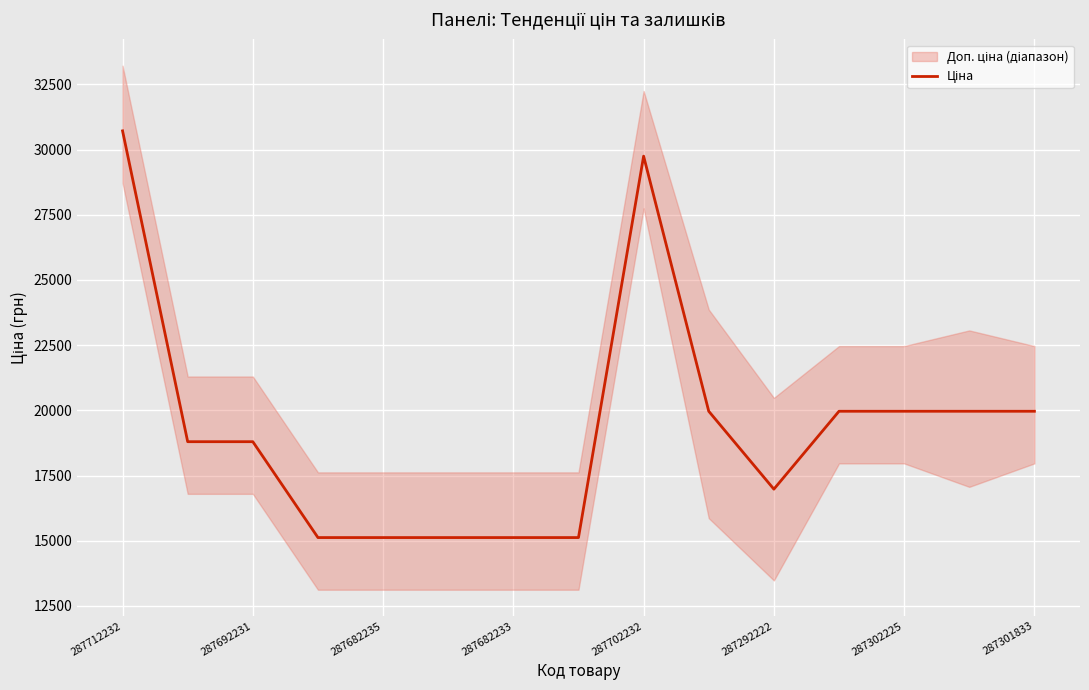

True or false: the data has more than 0 interior local peaks.

True